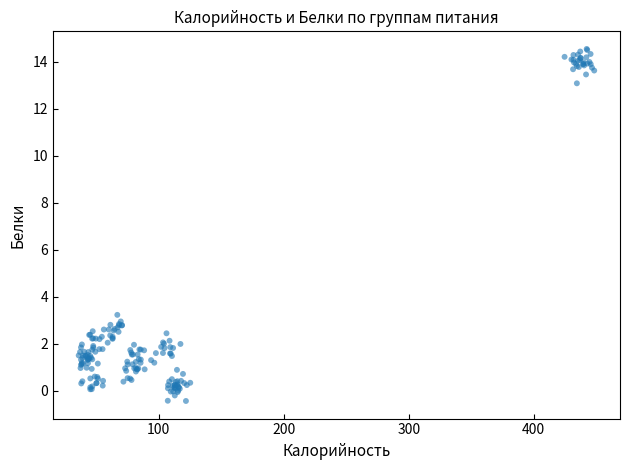

What Y value in the scatter plot is closest to 7?

3.2